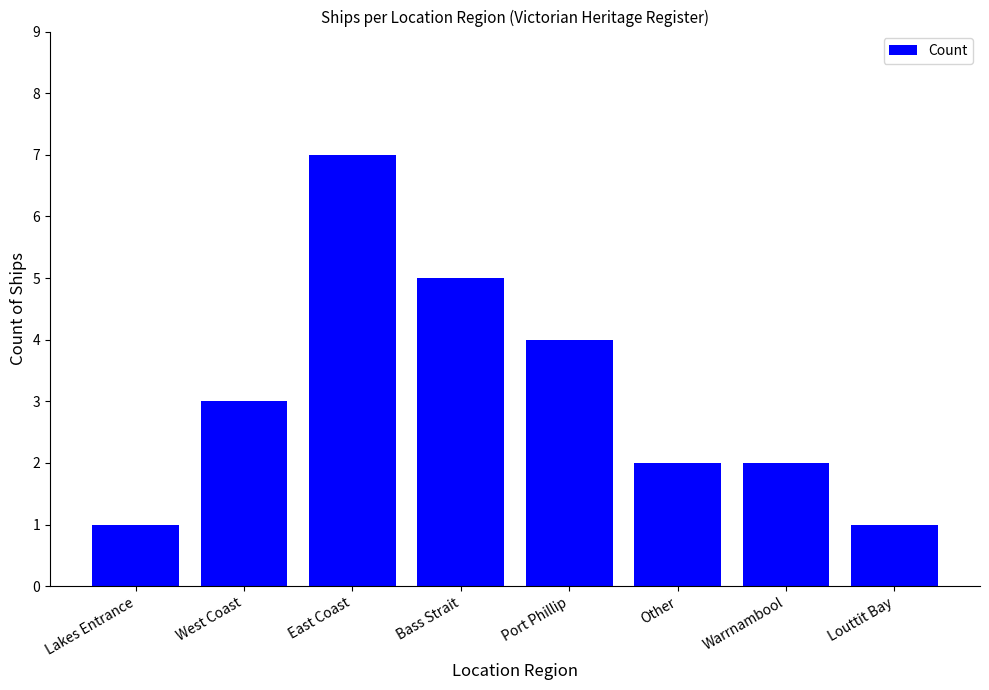

Between East Coast and Warrnambool, which is larger?

East Coast